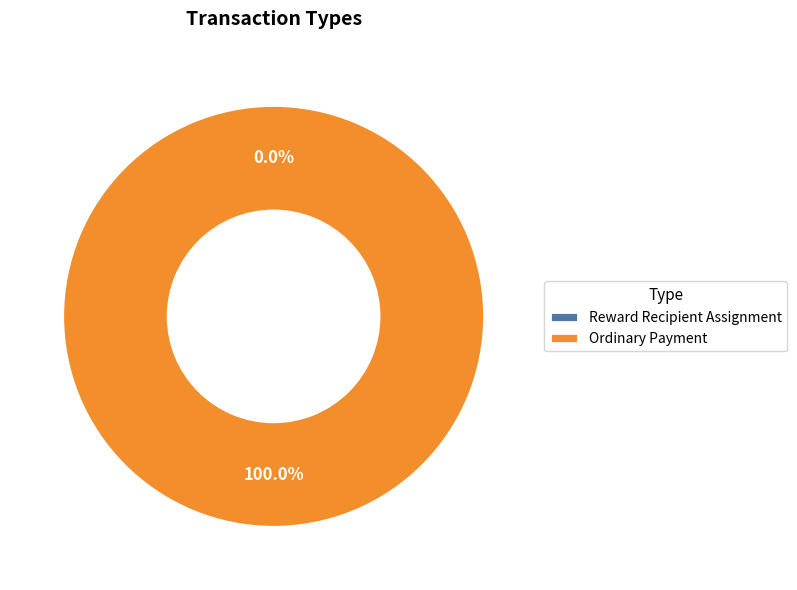

How many slices are in this pie chart?

2